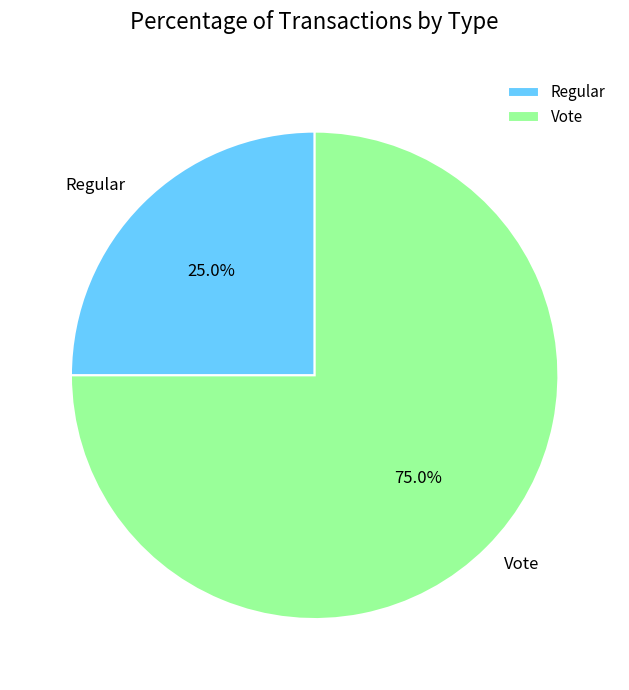

What is the ratio of the value at Vote to the value at Regular?

3.0